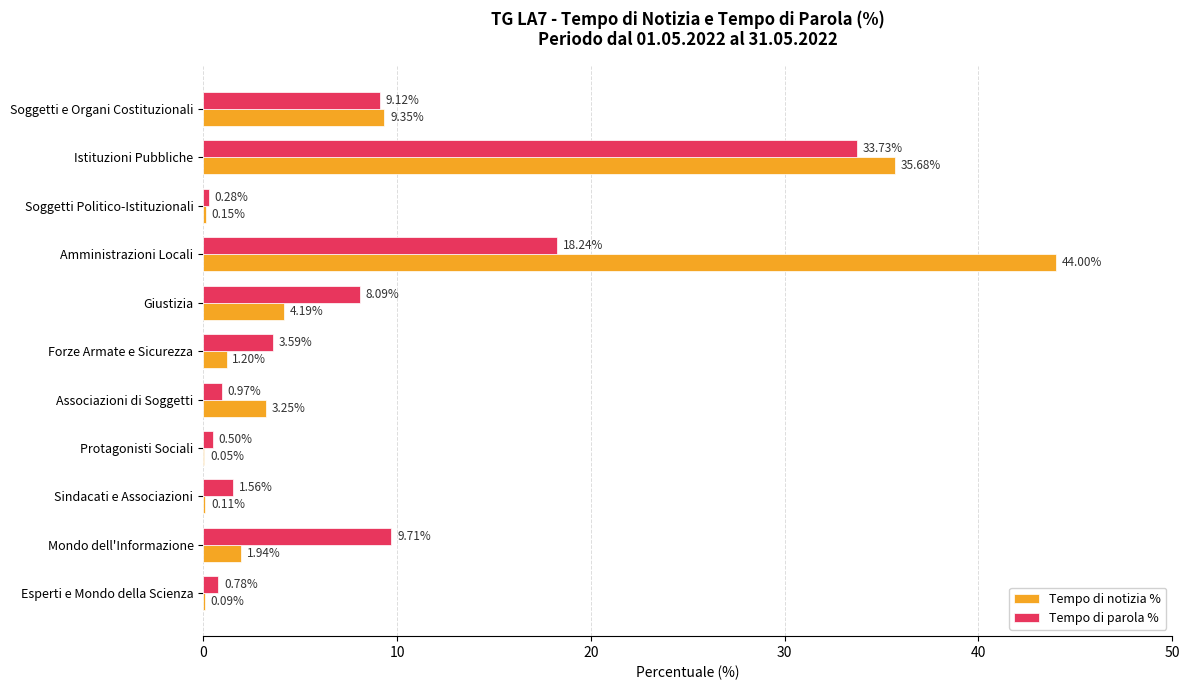

Where is Tempo di notizia % nearest to the value 22?

Soggetti e Organi Costituzionali